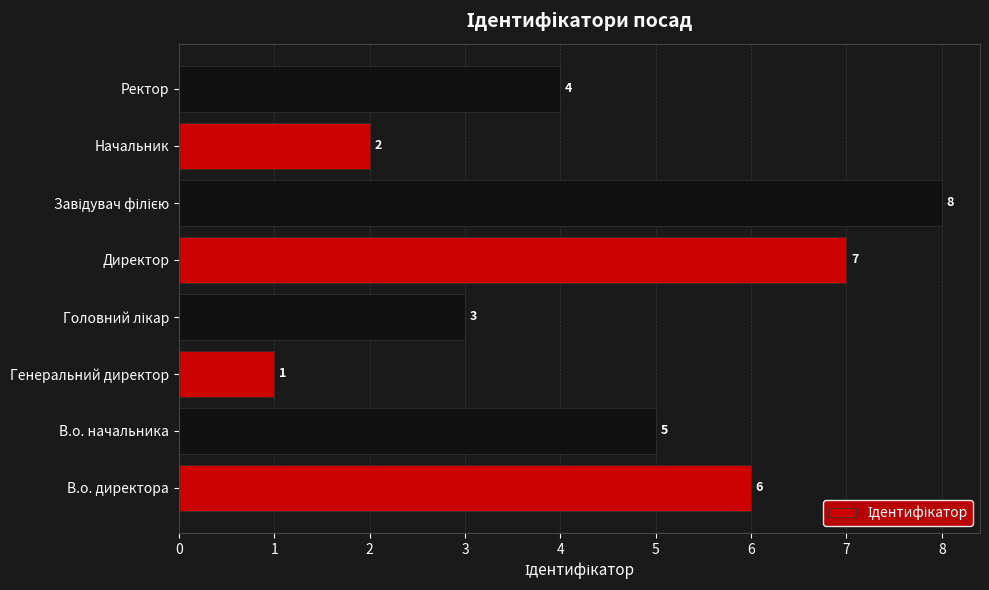

Count the values in the range 3 to 7.

5